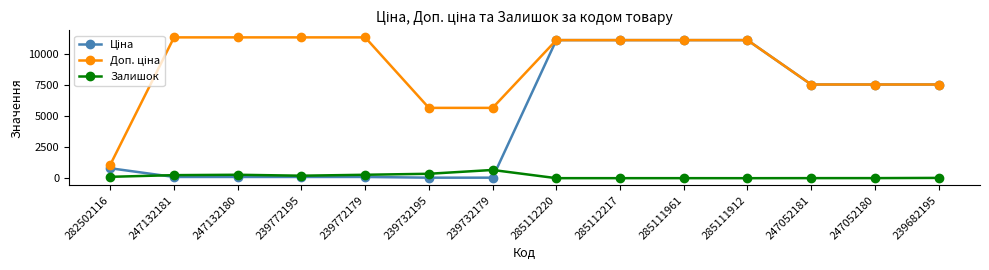

At how many categories does at least one series exceed 10267?

8